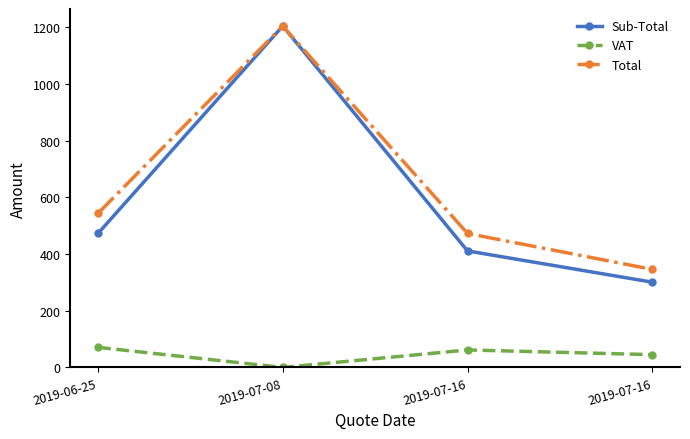

At which label does VAT reach its minimum?

2019-07-08